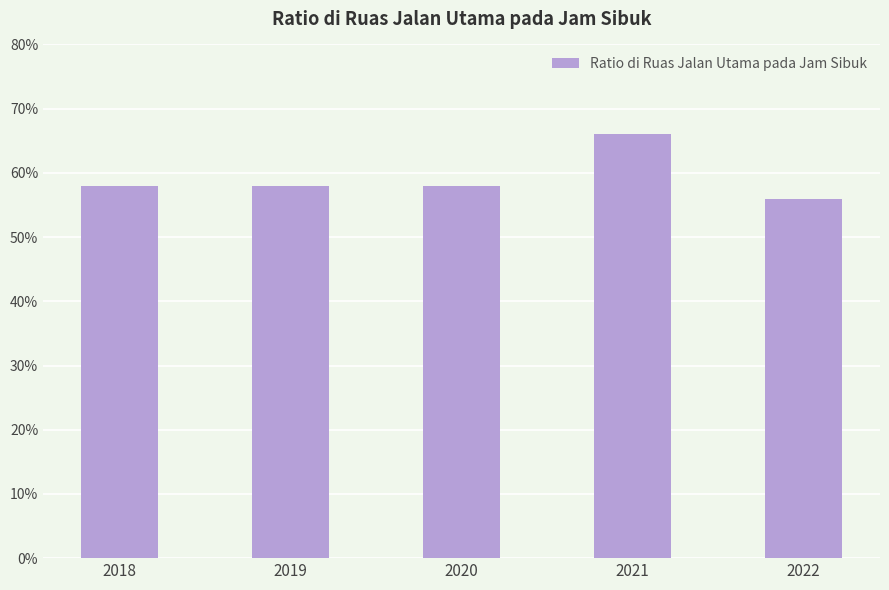

Are the bars horizontal?

No